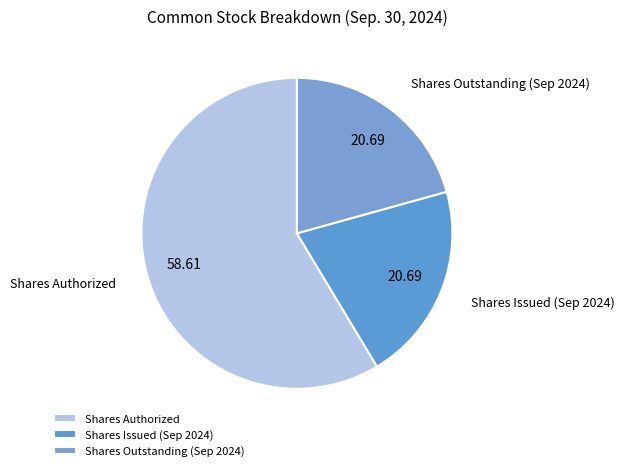

Is there any slice that represents more than half of the pie?

Yes